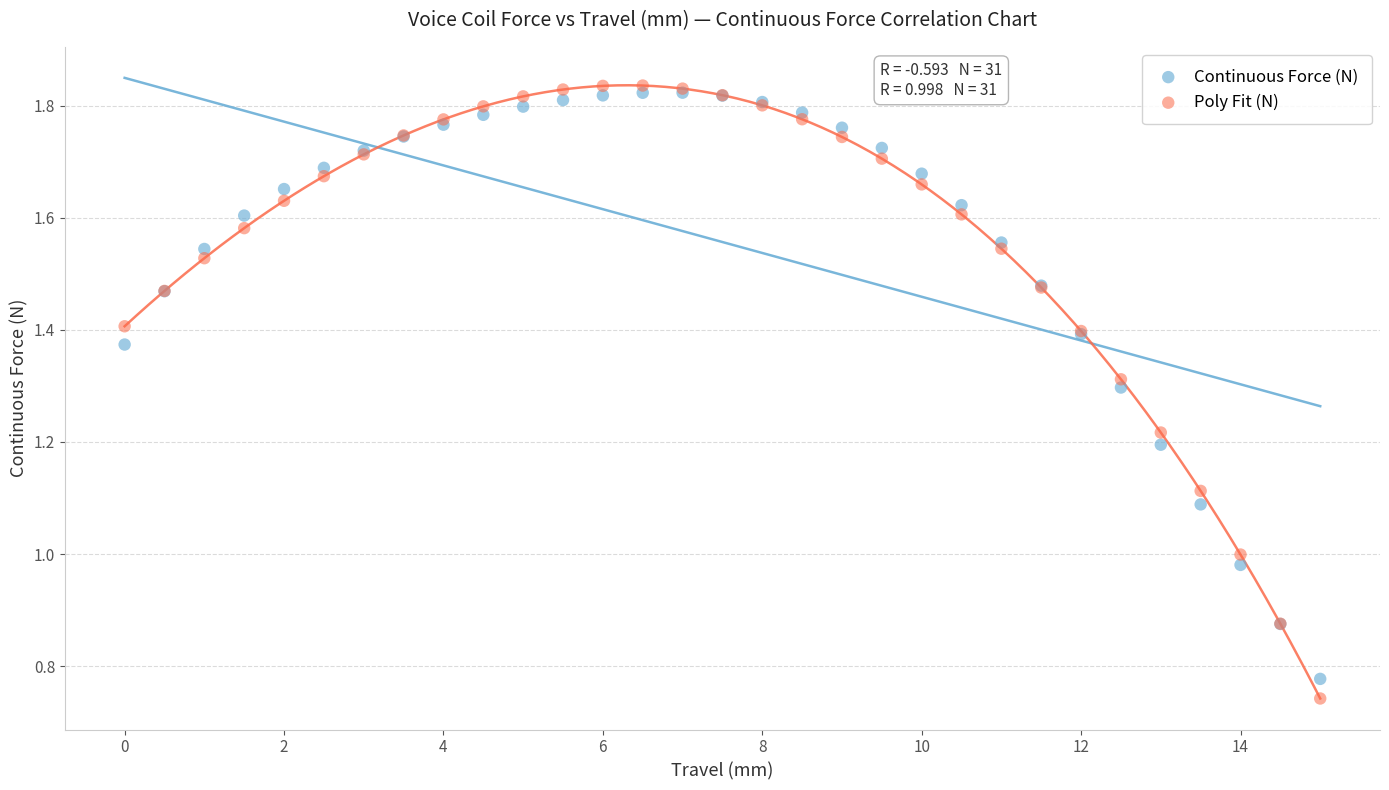

Which series has the widest spread of Y values?

Poly Fit (N)